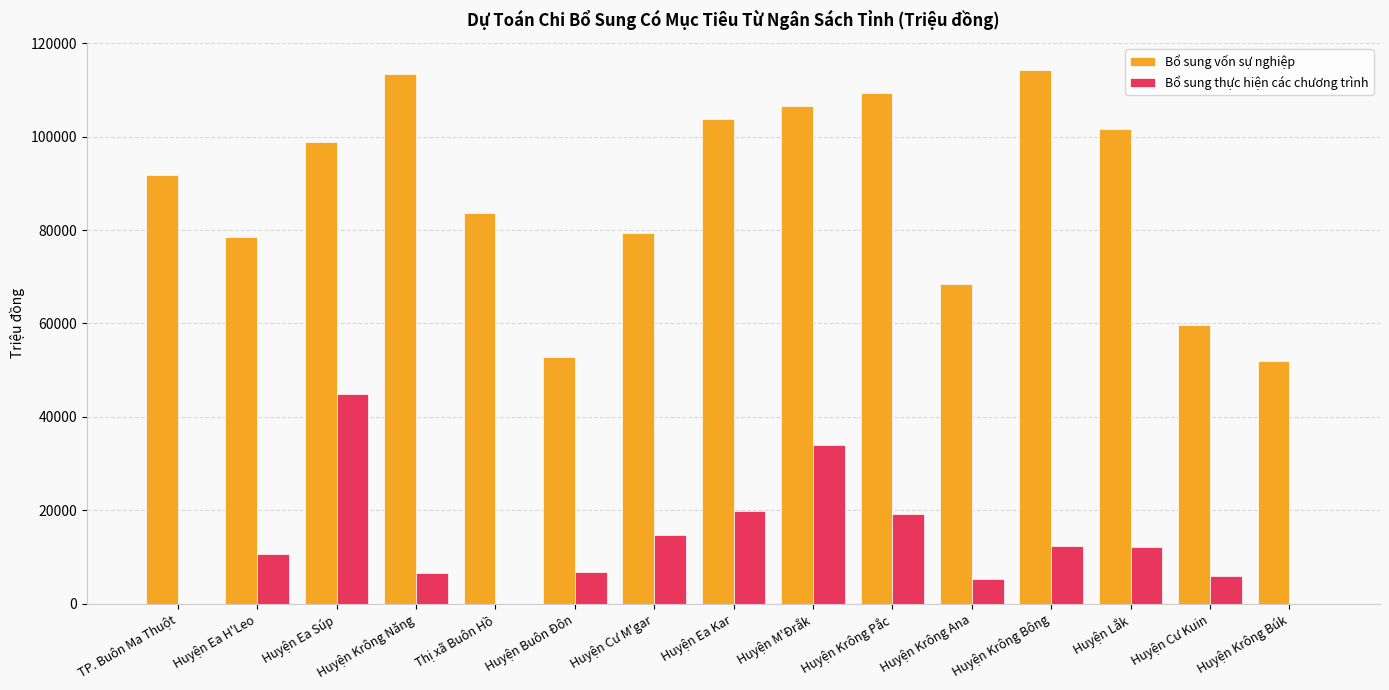

What is the greatest value displayed?

114334